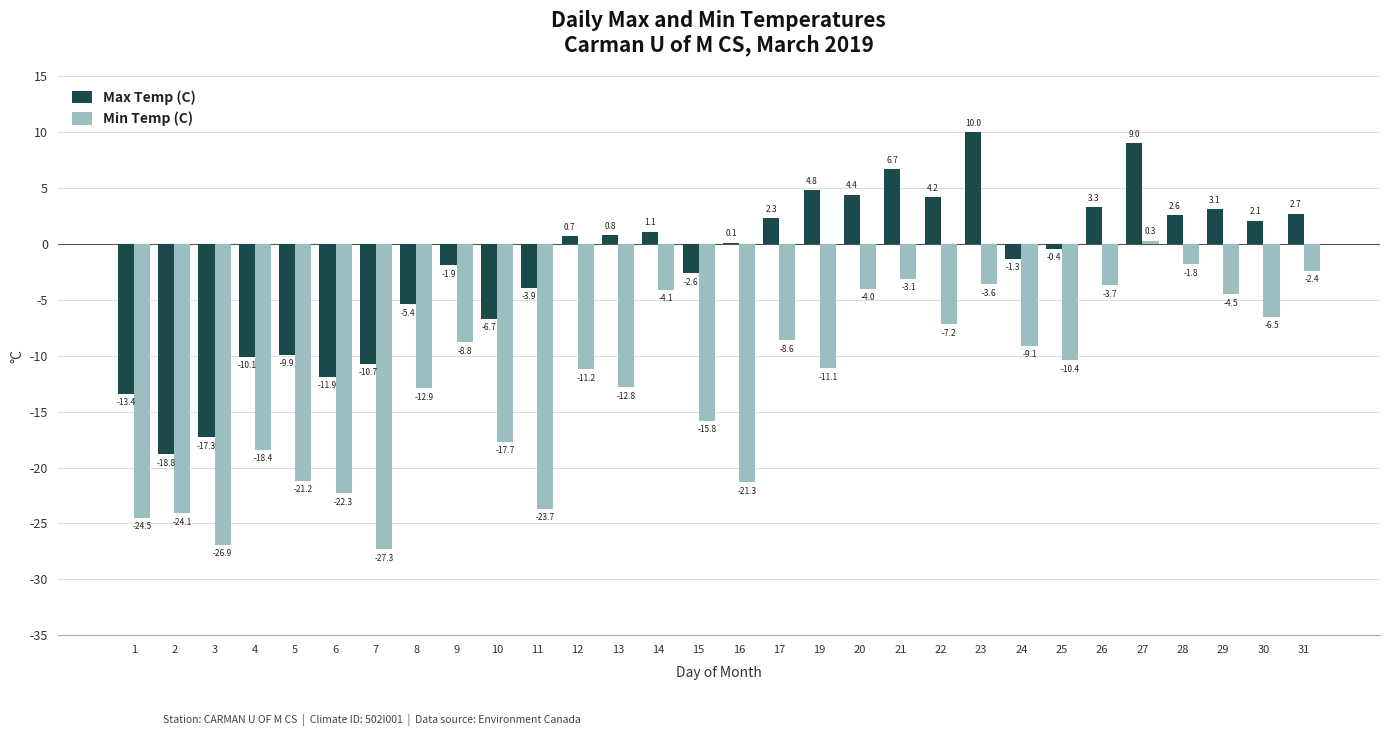

Between 10 and 28, which series saw the biggest shift?

Min Temp (C)